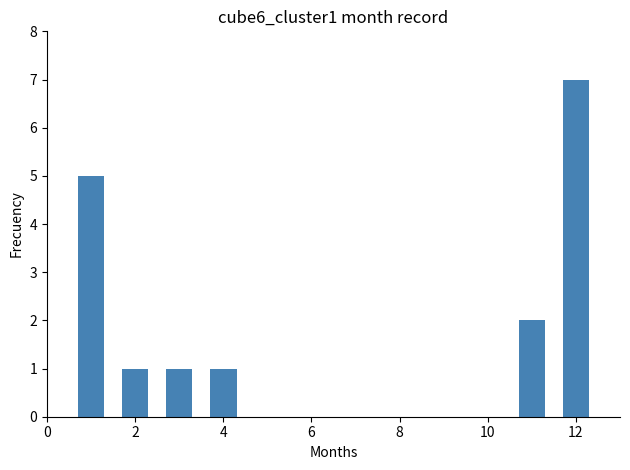

What is the difference between the maximum and second lowest values?

6